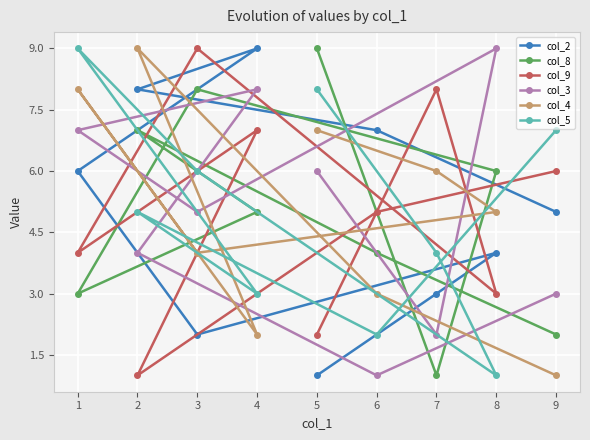

Is the value of col_3 at 7 greater than the value of col_5 at 5?

No